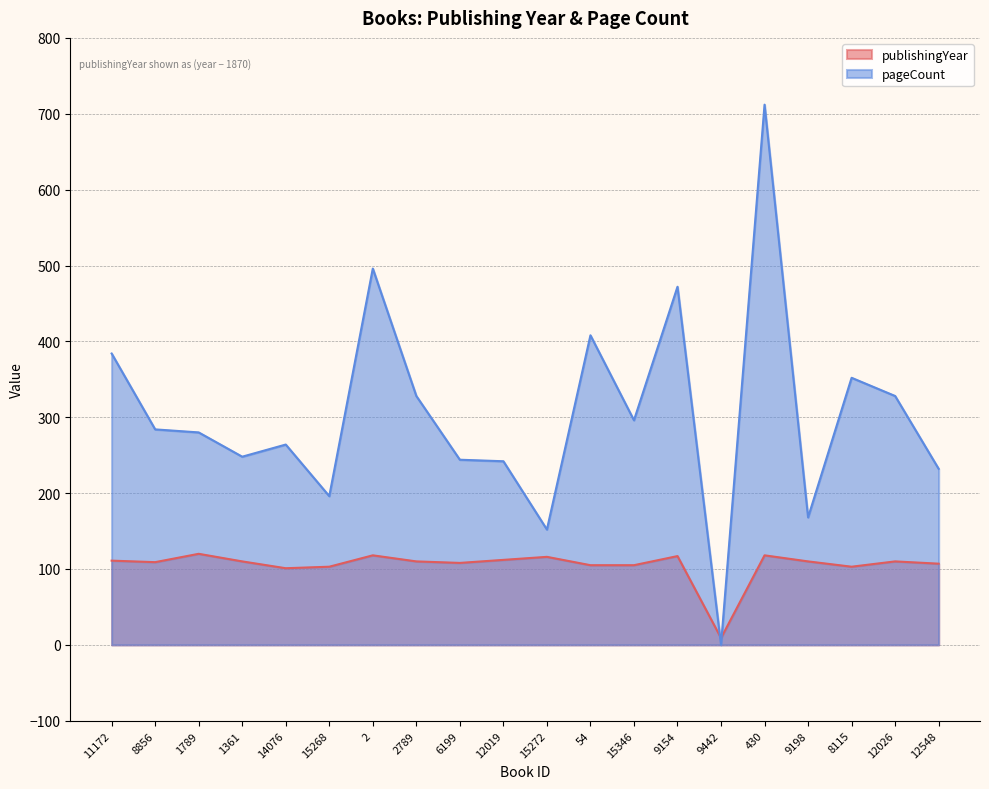

Rank the categories by publishingYear value from highest to lowest.

1789, 2, 430, 9154, 15272, 12019, 11172, 1361, 2789, 9198, 12026, 8856, 6199, 12548, 54, 15346, 15268, 8115, 14076, 9442